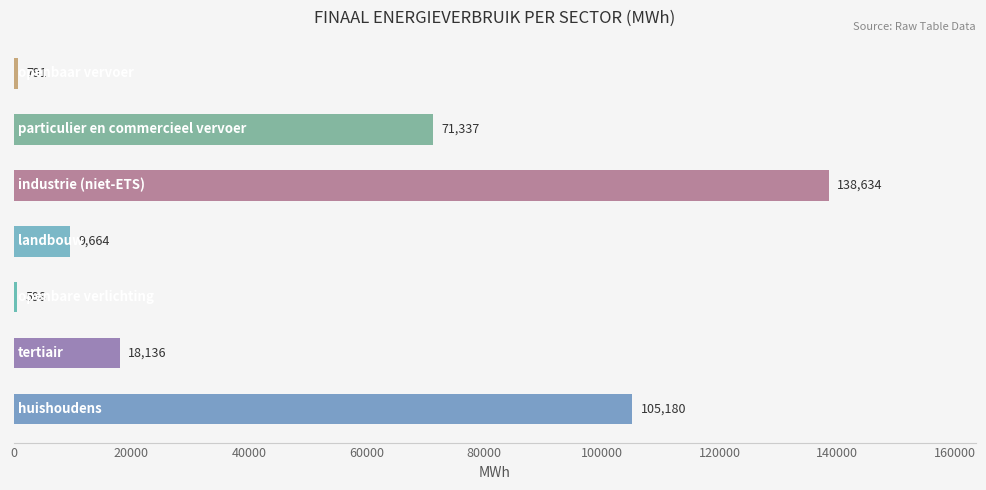

What is the average value?

49191.4